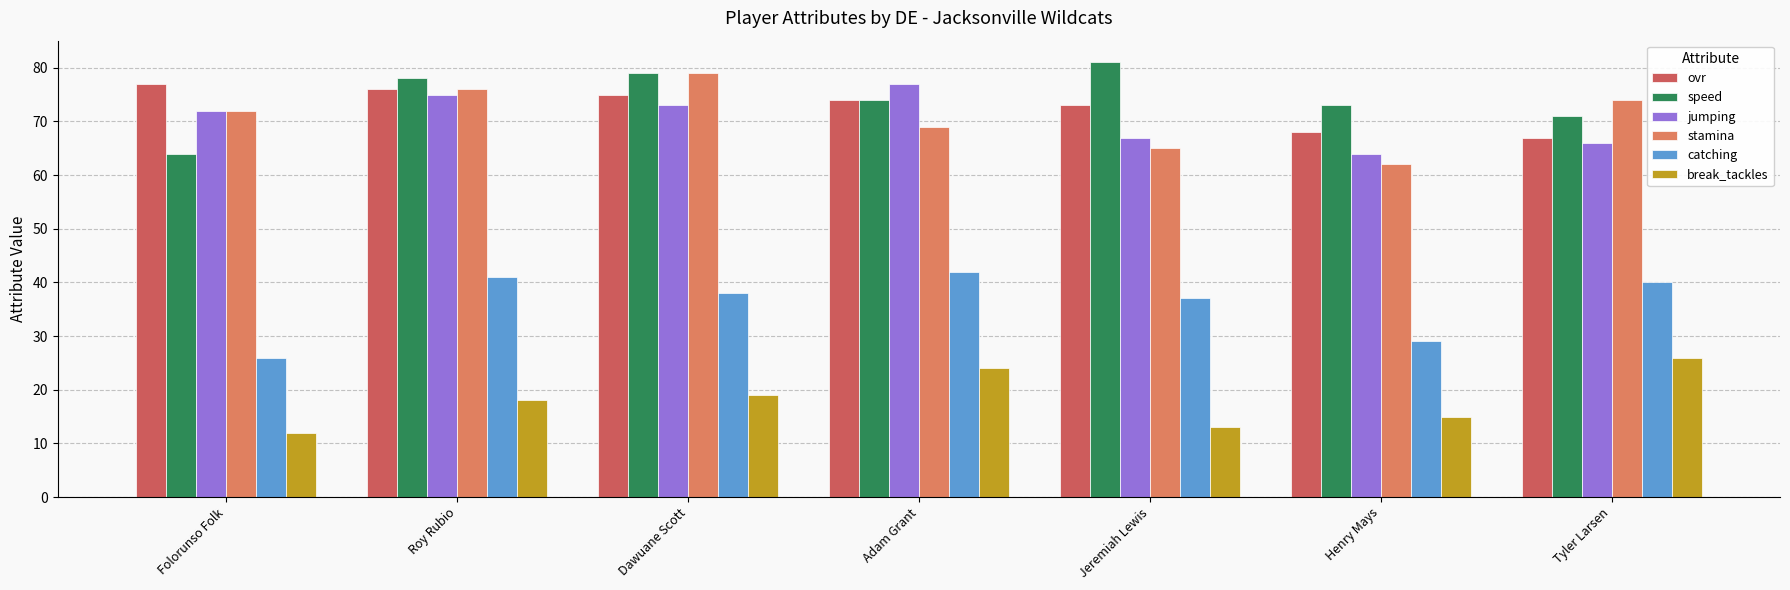

True or false: catching has a value of 38 at Dawuane Scott.

True